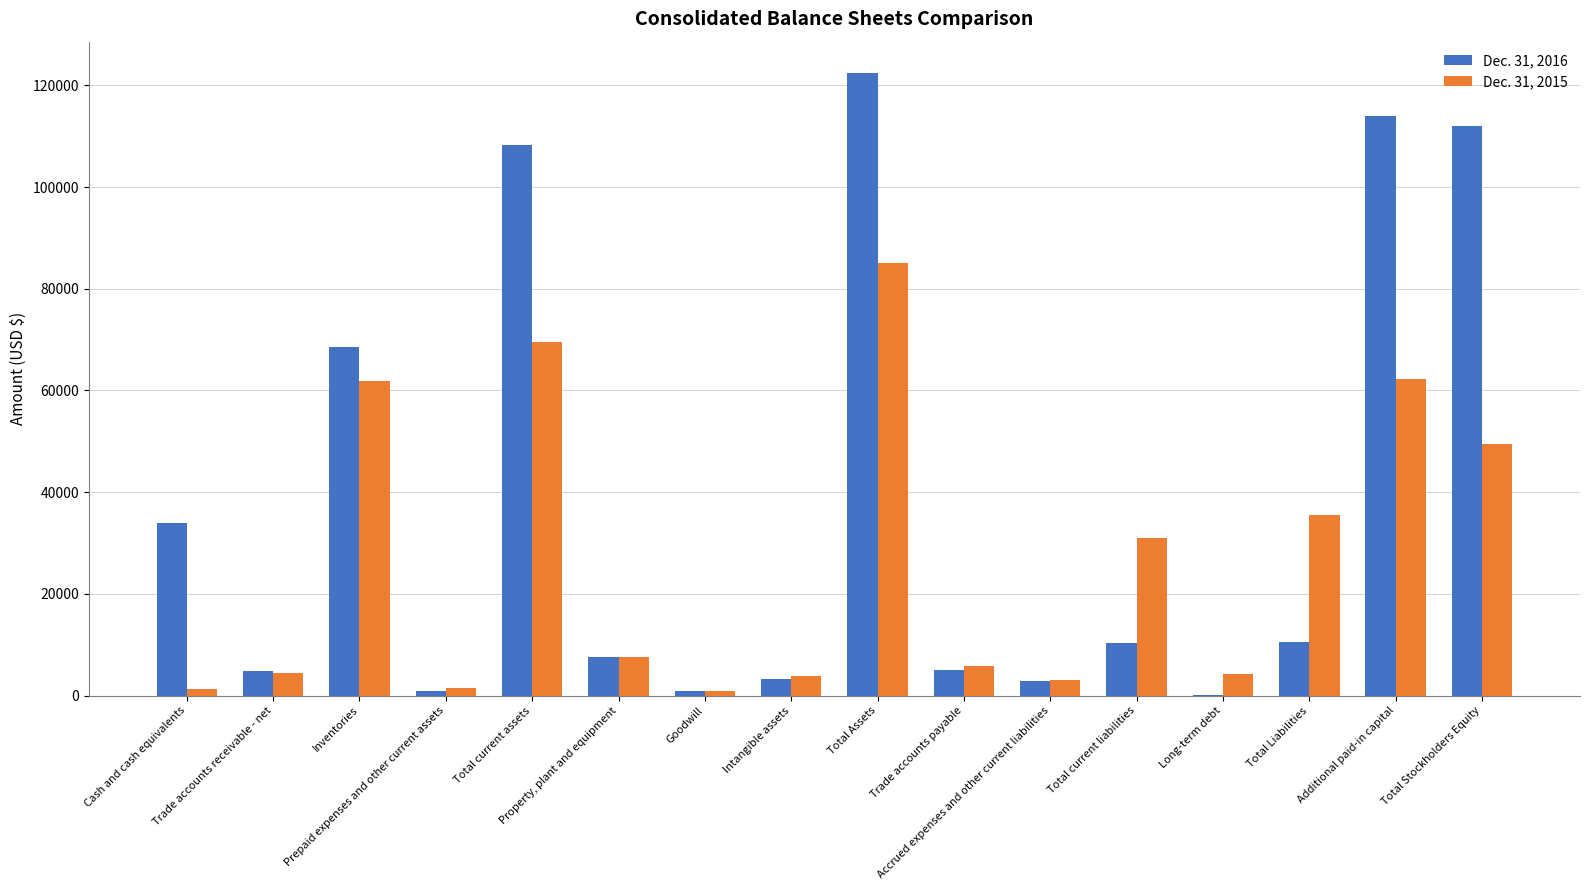

At which category is the sum across all series the highest?

Total Assets